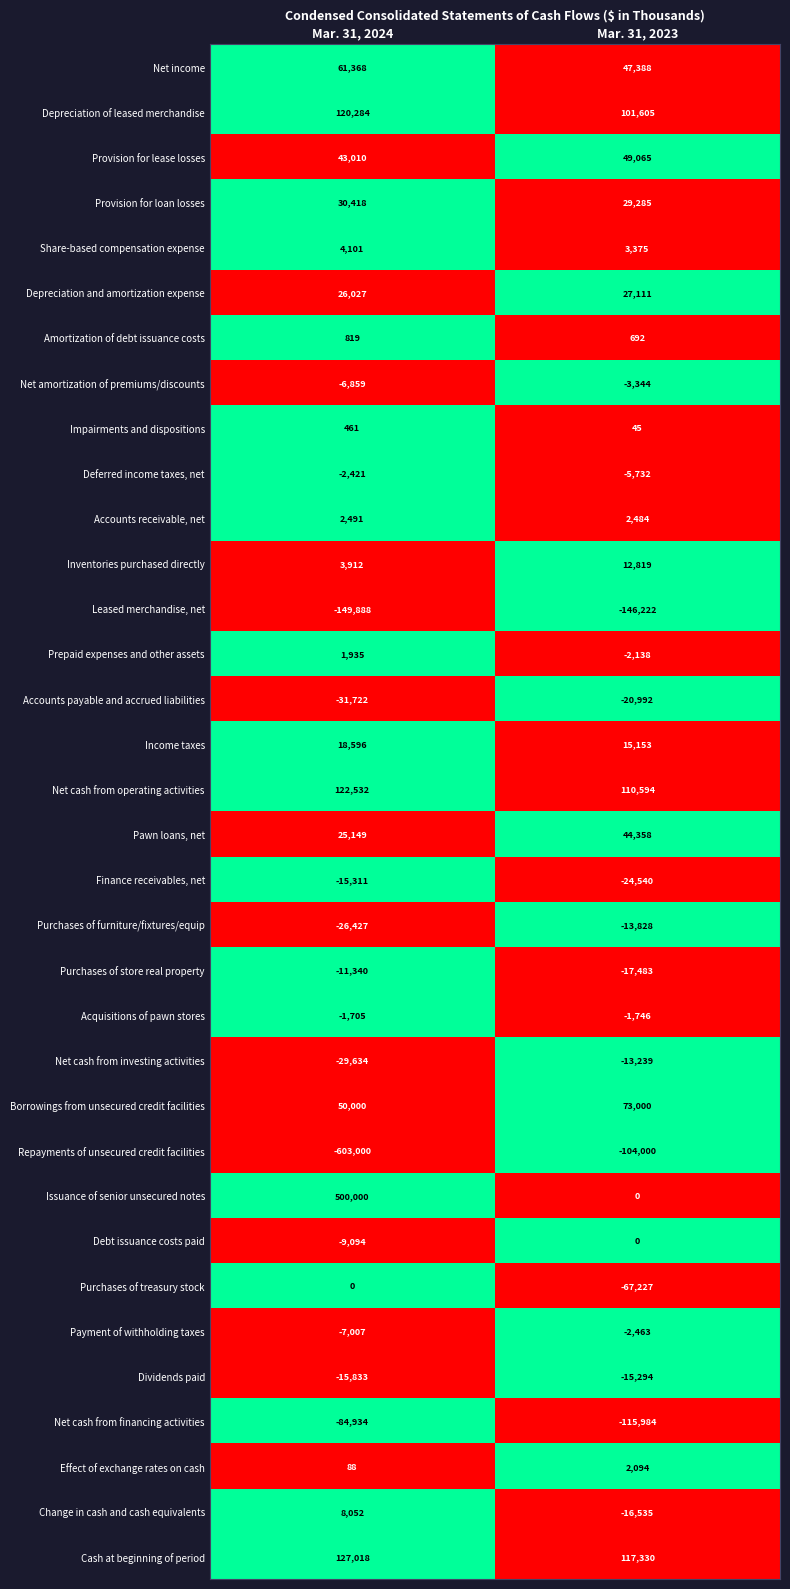

Which series has the widest spread of values?

Issuance of senior unsecured notes